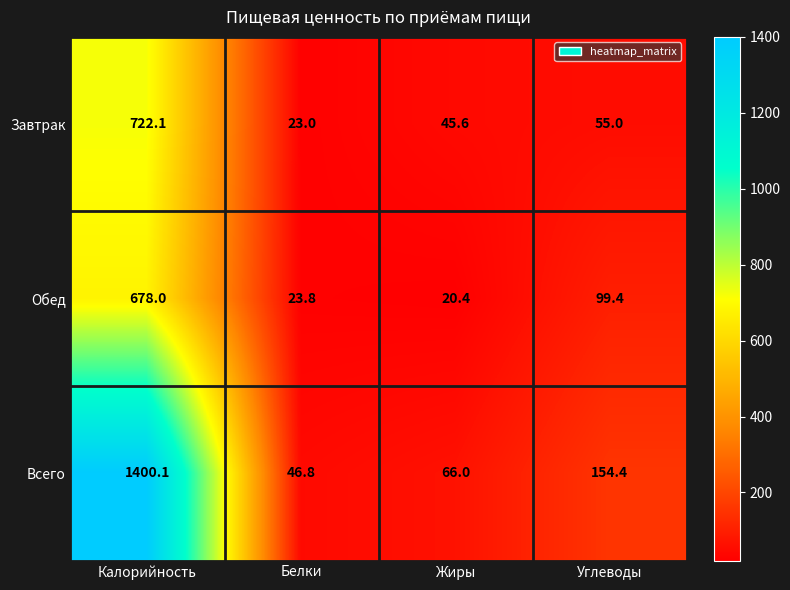

Which series changed the most between Калорийность and Углеводы?

Всего